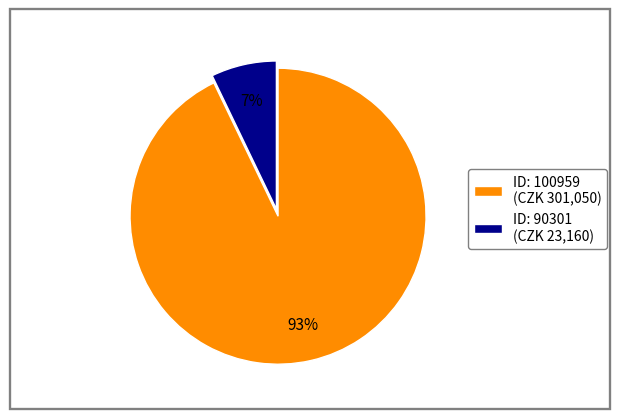

To the nearest percent, what portion does ID: 100959 (CZK 301,050) represent?

93%